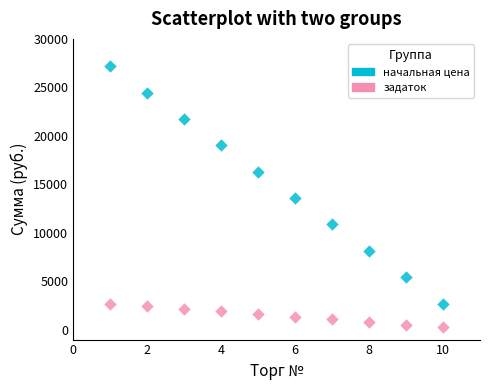

Across all data points, what is the range of Y values (max minus min)?

26894.2